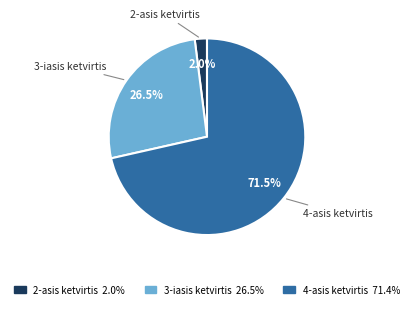

Is there a majority slice in this chart?

Yes